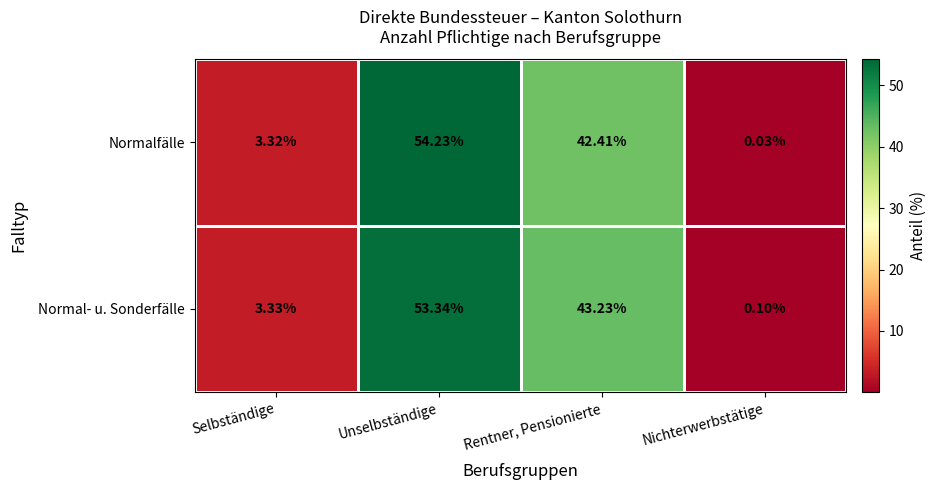

At which label does Normal- u. Sonderfälle first exceed 43?

Unselbständige